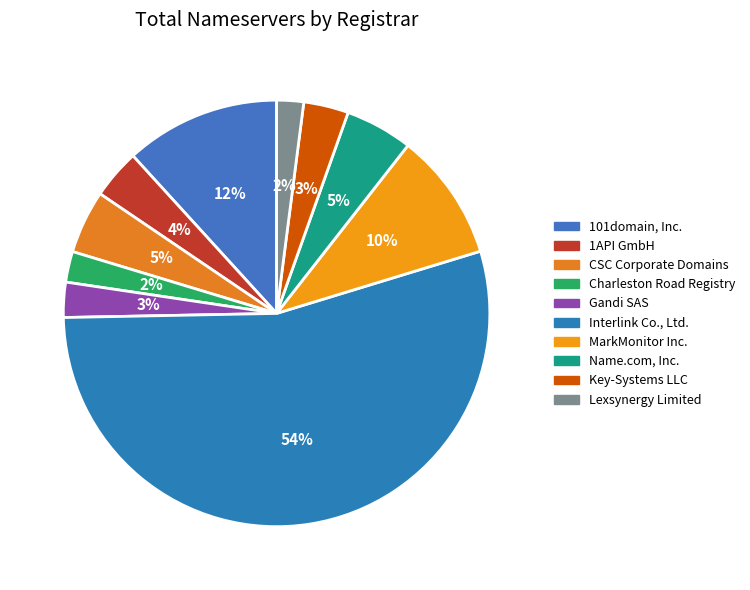

To the nearest percent, what is the average slice percentage?

10%